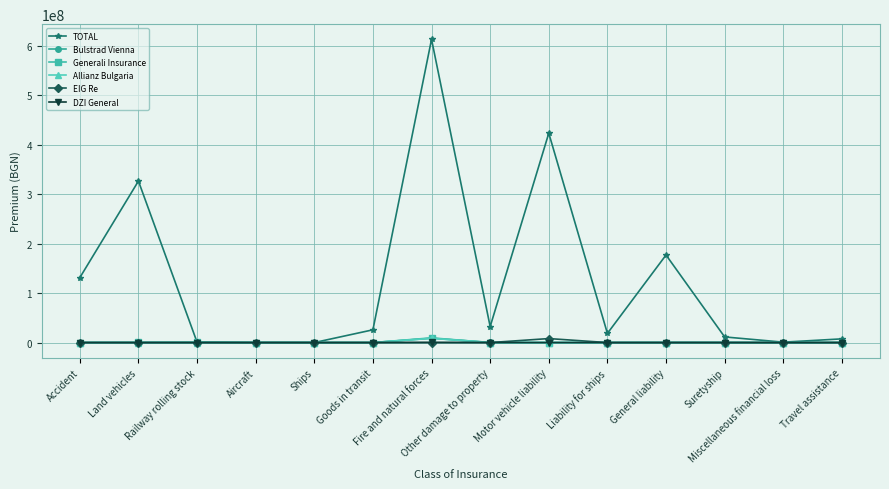

Which series has the largest range (max minus min)?

TOTAL